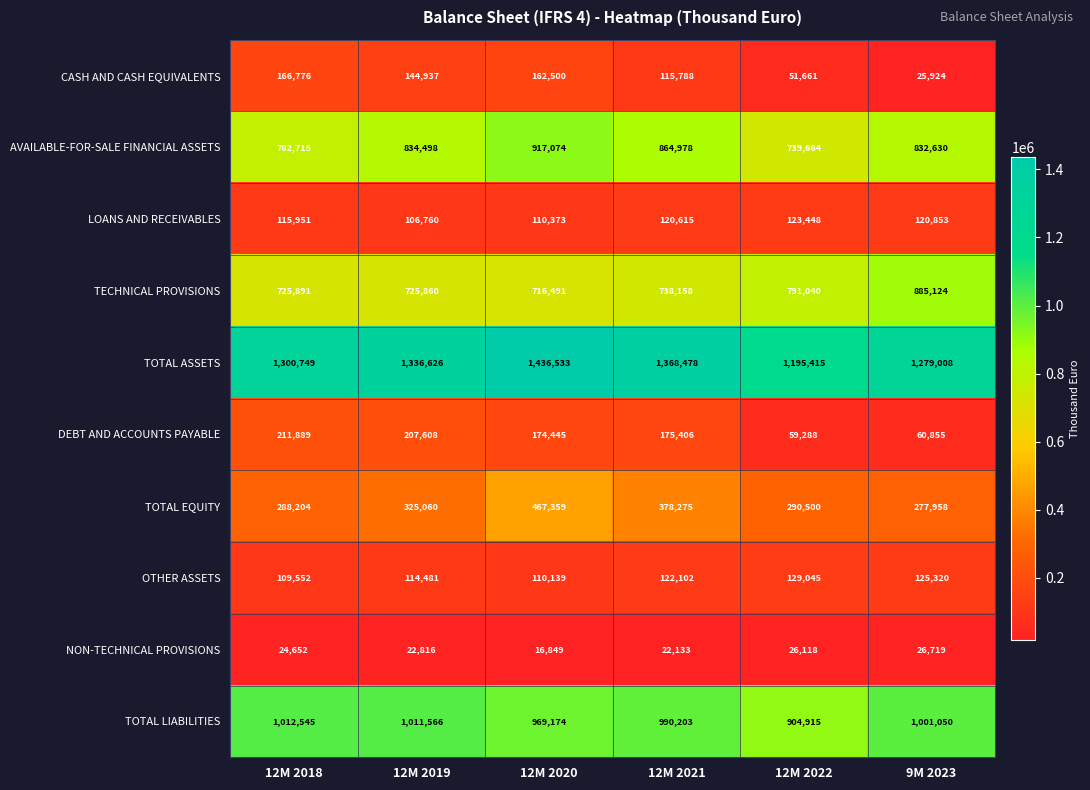

True or false: CASH AND CASH EQUIVALENTS has a value of 273680 at 12M 2018.

False